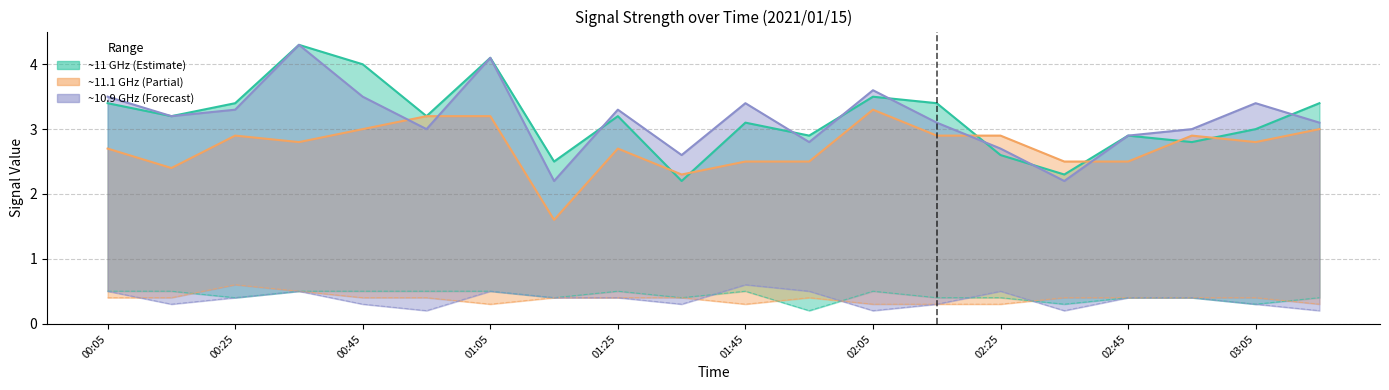

Where is the first local maximum for 3.182?

00:35